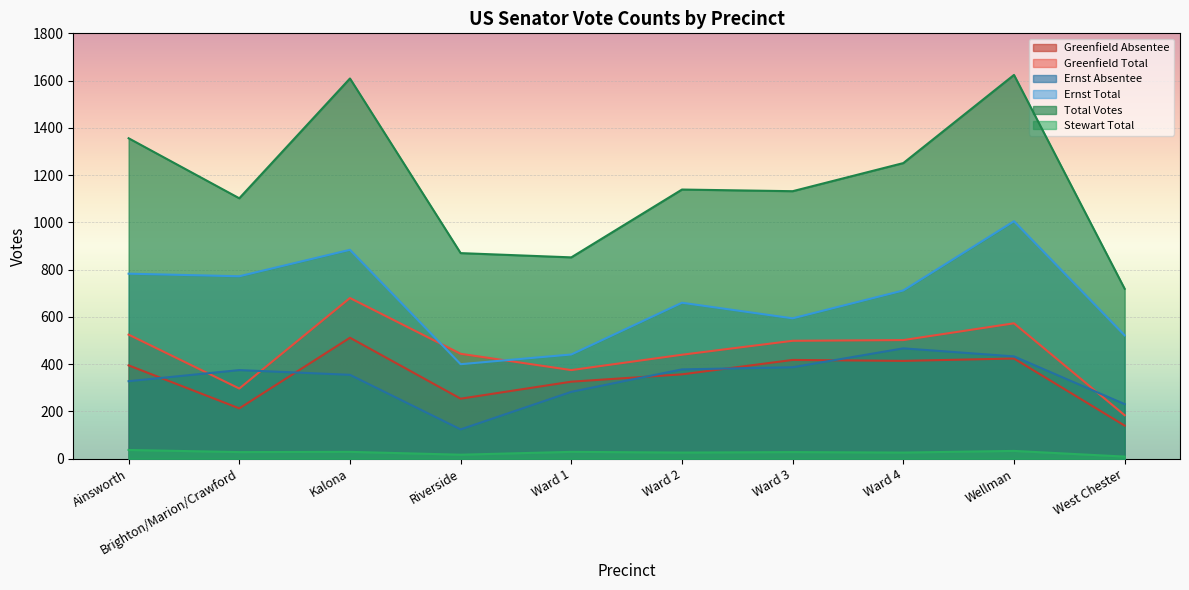

What is the difference between the Stewart Total values at Ward 3 and Wellman?

5